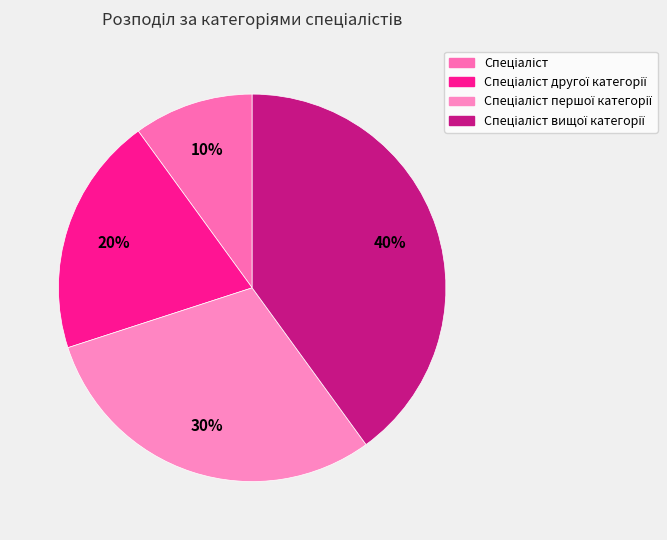

Count the number of slices in the pie.

4